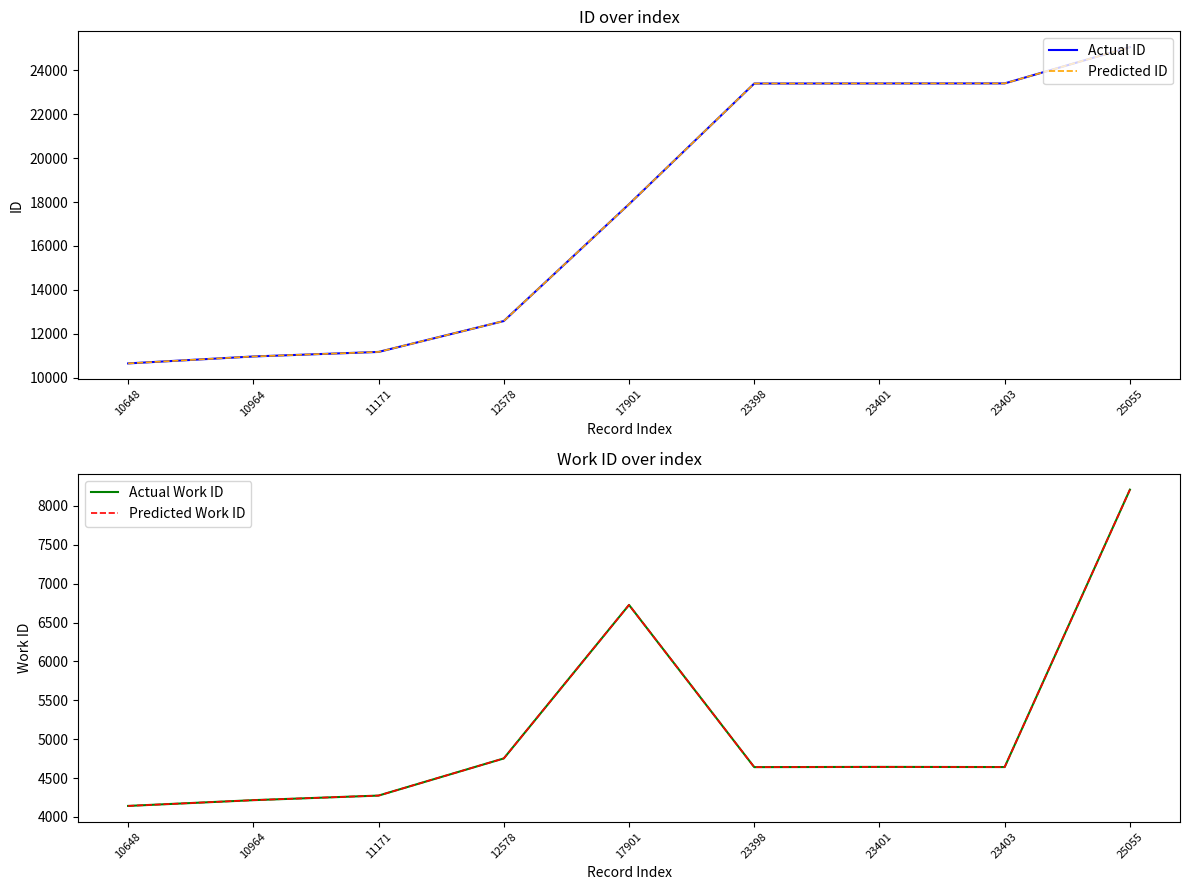

At which category does Actual Work ID reach its first local peak?

17901